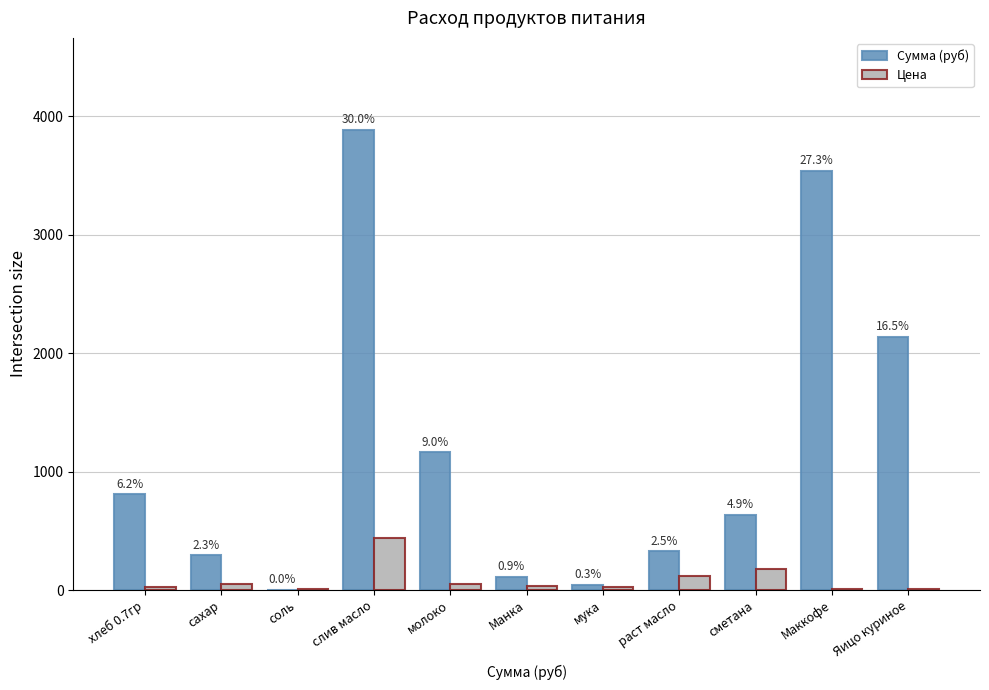

What are all the series names shown in the legend?

Сумма (руб), Цена